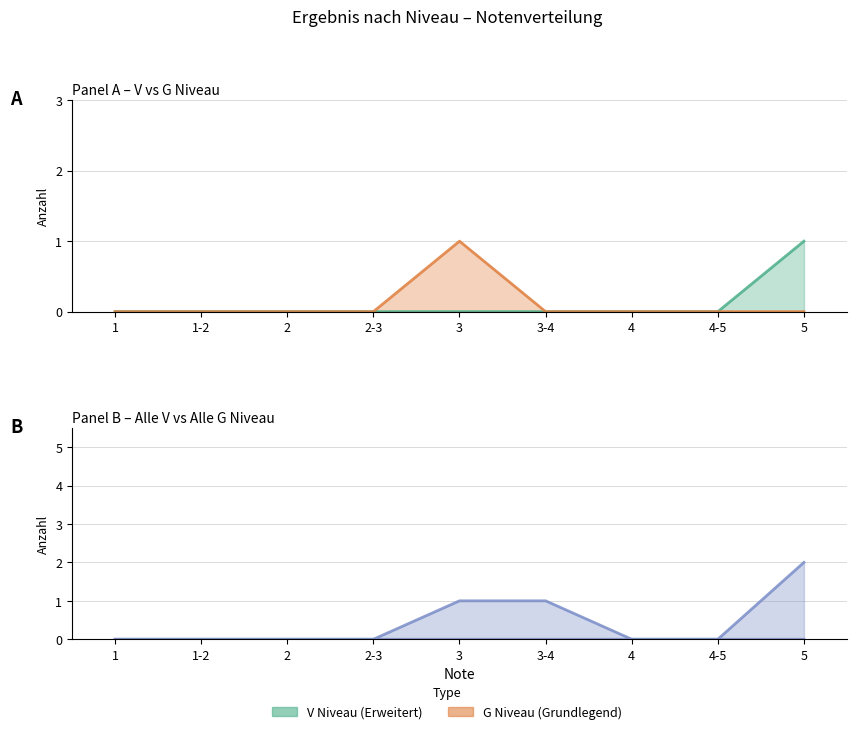

Where is Alle G Niveau nearest to the value 0?

1